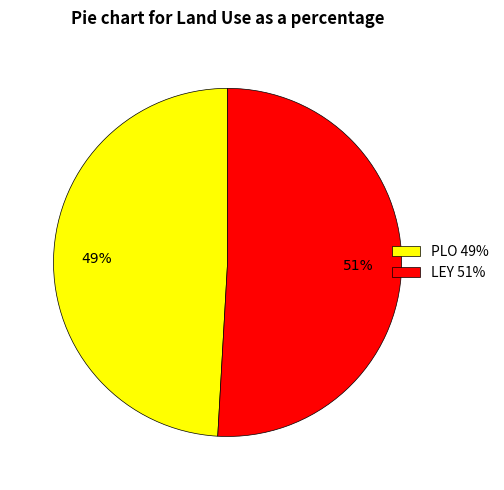

Count the number of slices in the pie.

2